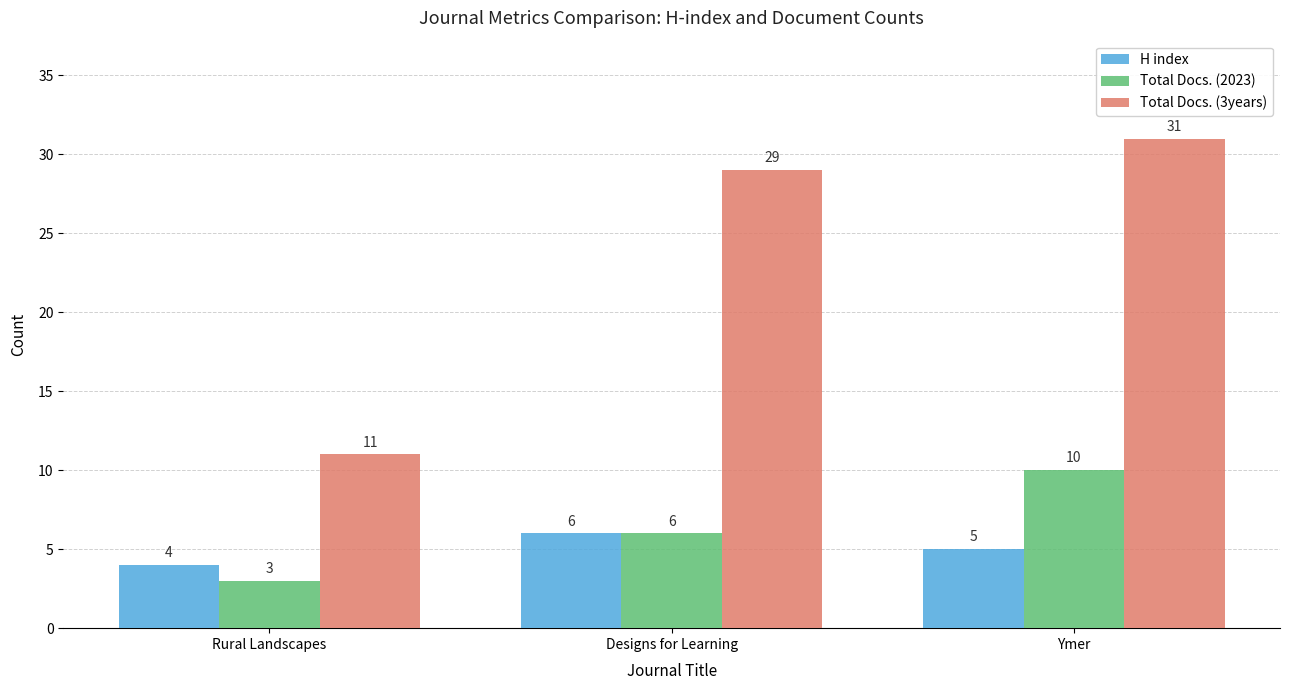

Reading left to right, list all the values displayed in this chart.

H index: Rural Landscapes=4	Designs for Learning=6	Ymer=5
Total Docs. (2023): Rural Landscapes=3	Designs for Learning=6	Ymer=10
Total Docs. (3years): Rural Landscapes=11	Designs for Learning=29	Ymer=31